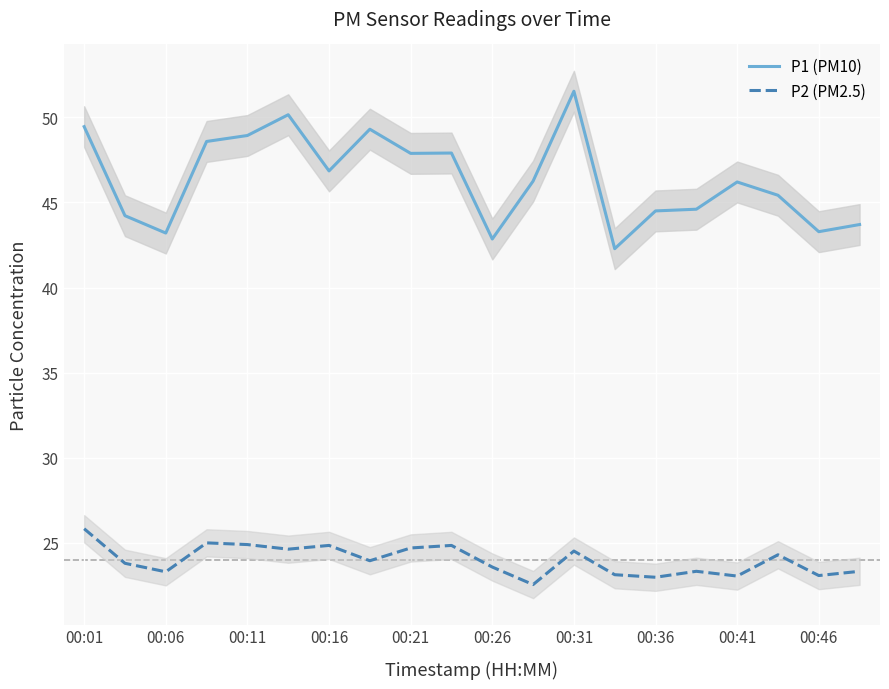

What is the sum of the P1 (PM10) values at 00:36 and 00:46?

87.8